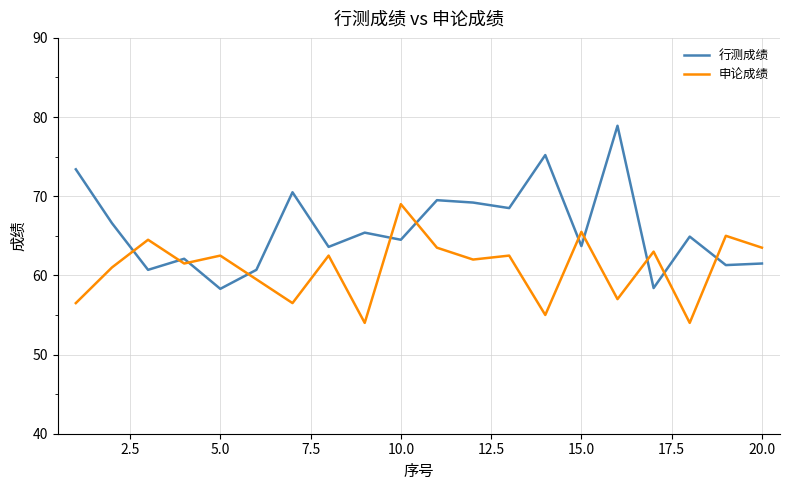

What is the greatest value displayed?

78.9